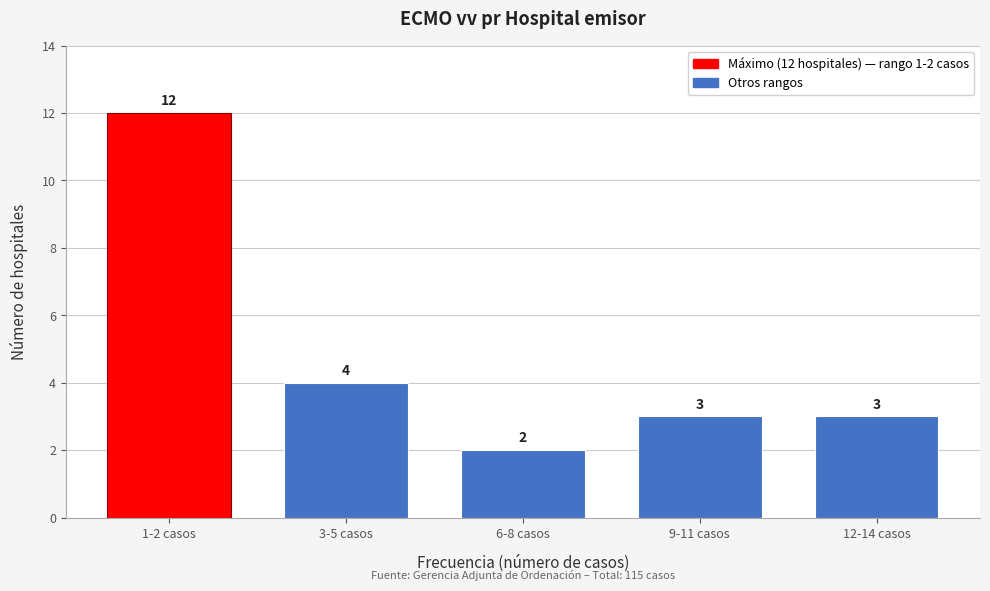

Reading left to right, transcribe all the data shown in this chart.

1-2 casos=12	3-5 casos=4	6-8 casos=2	9-11 casos=3	12-14 casos=3